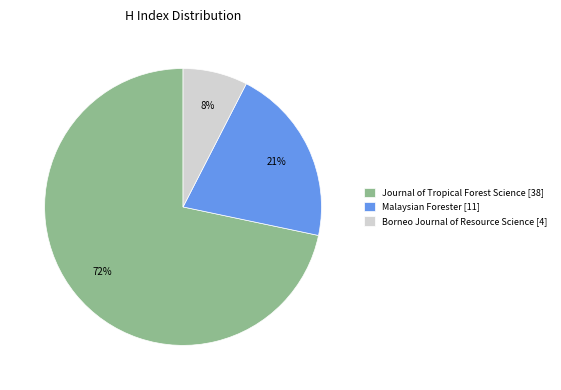

What is the ratio of the value at Borneo Journal of Resource Science [4] to the value at Malaysian Forester [11]?

0.4